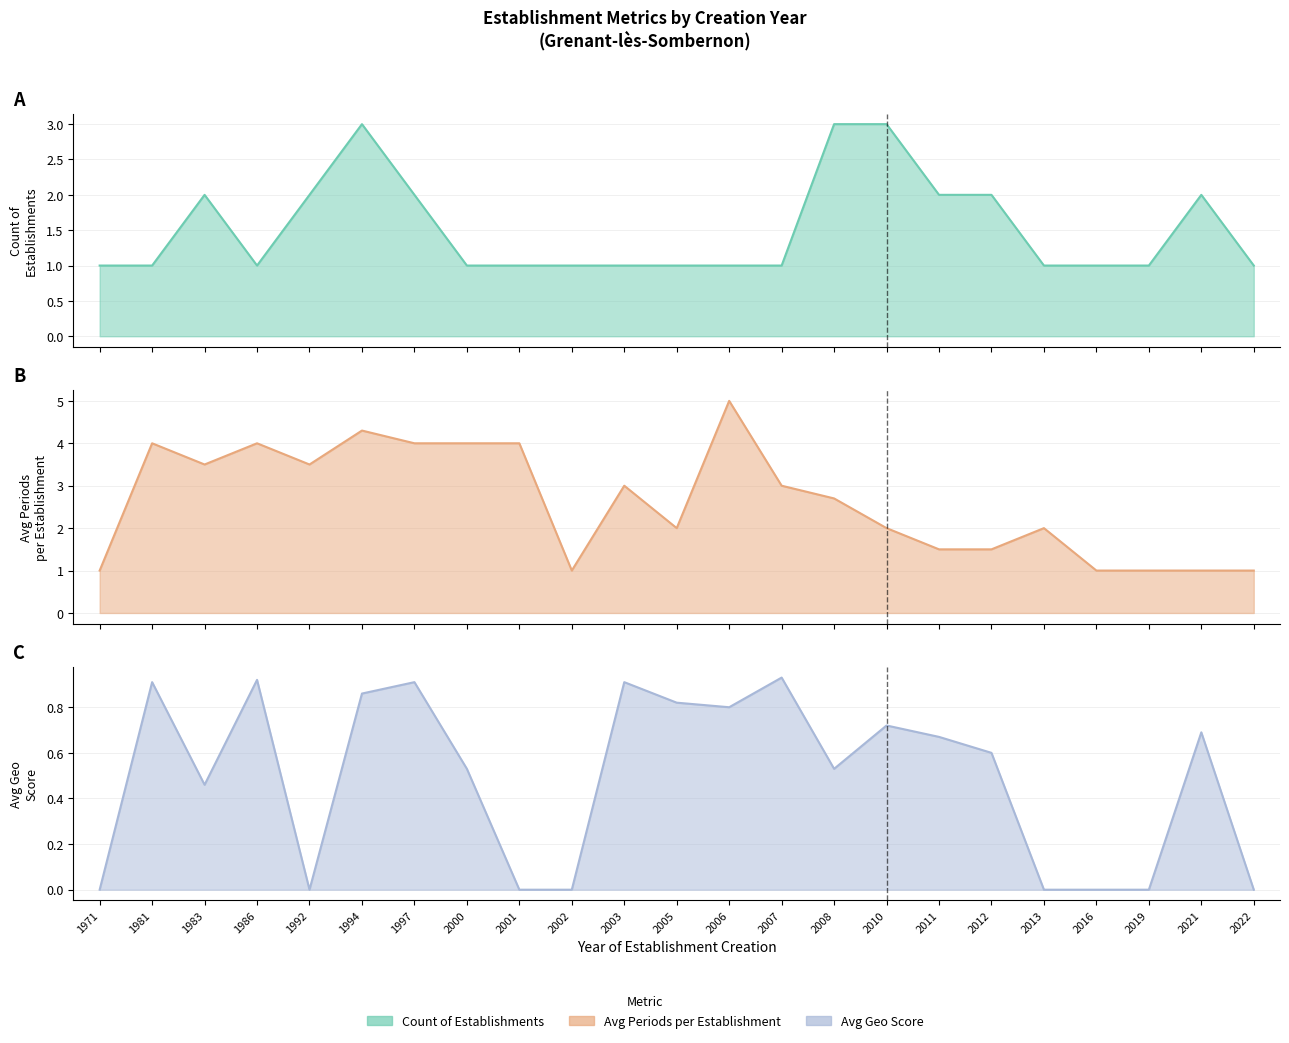

Is it true that Avg geo_score equals -0.4 at 2001?

False